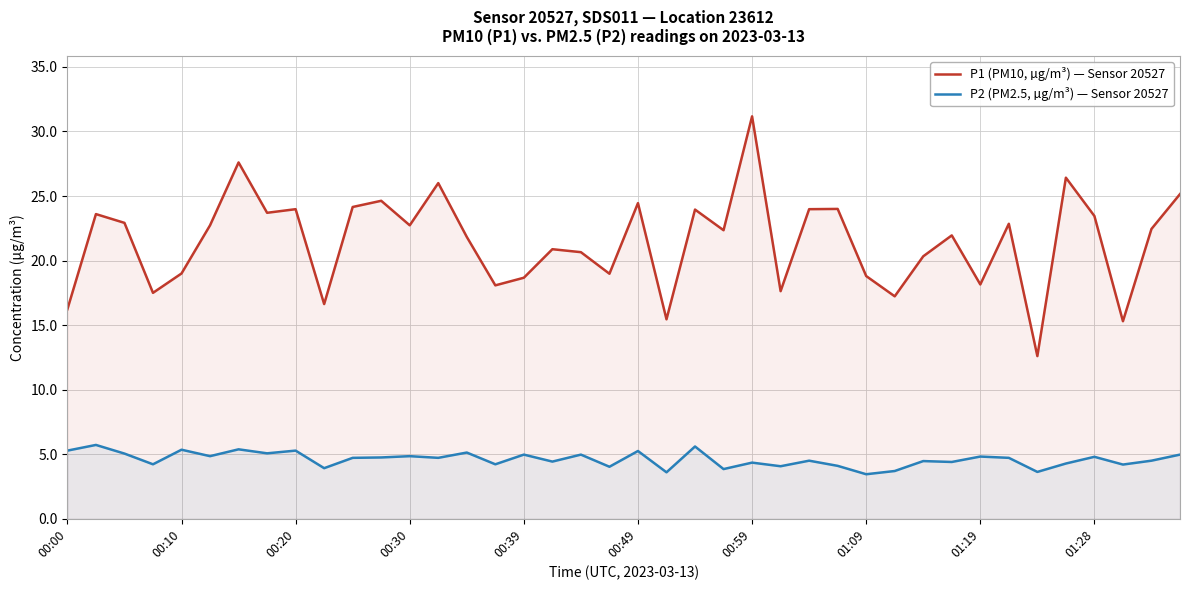

Which series has the largest total across all categories?

P1 (PM10, µg/m³) — Sensor 20527